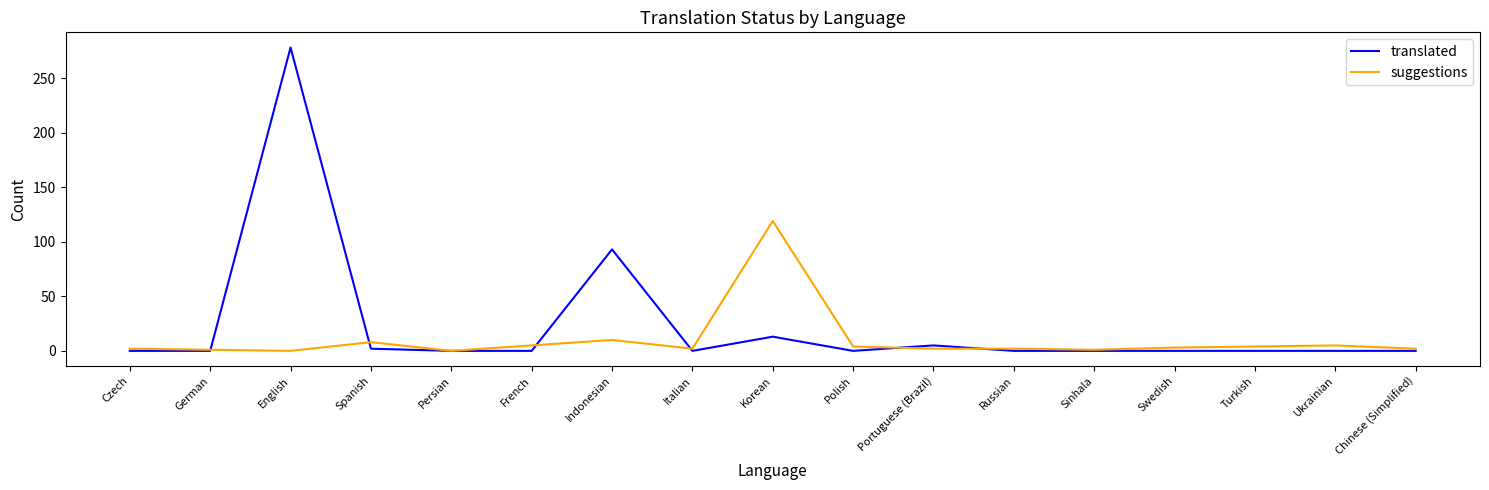

Which series has the widest spread of values?

translated